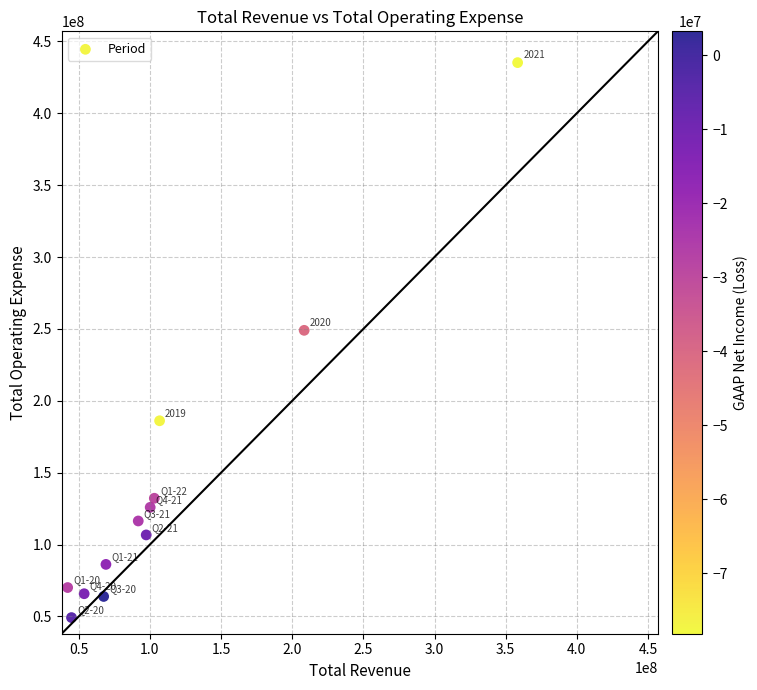

What Y value in the scatter plot is closest to 242200000?

249000000